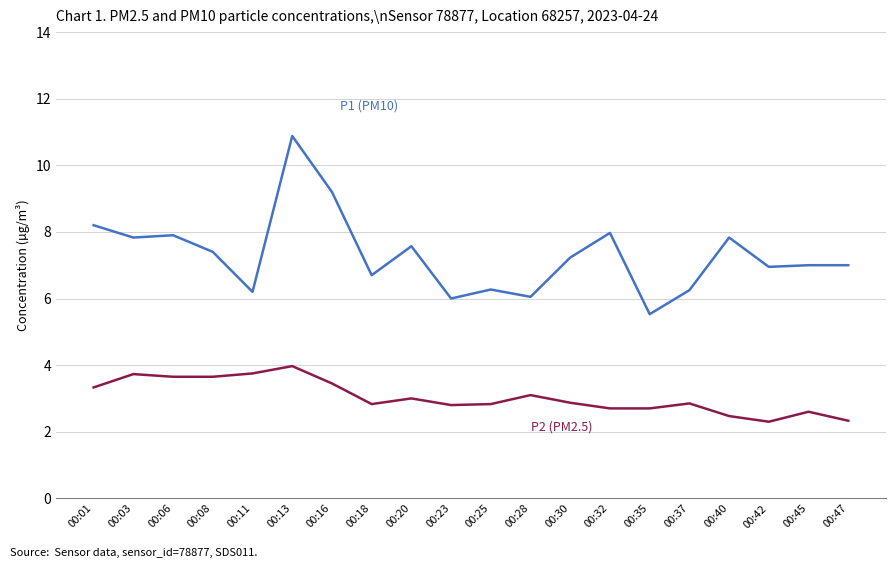

How many categories are shown in the chart?

20